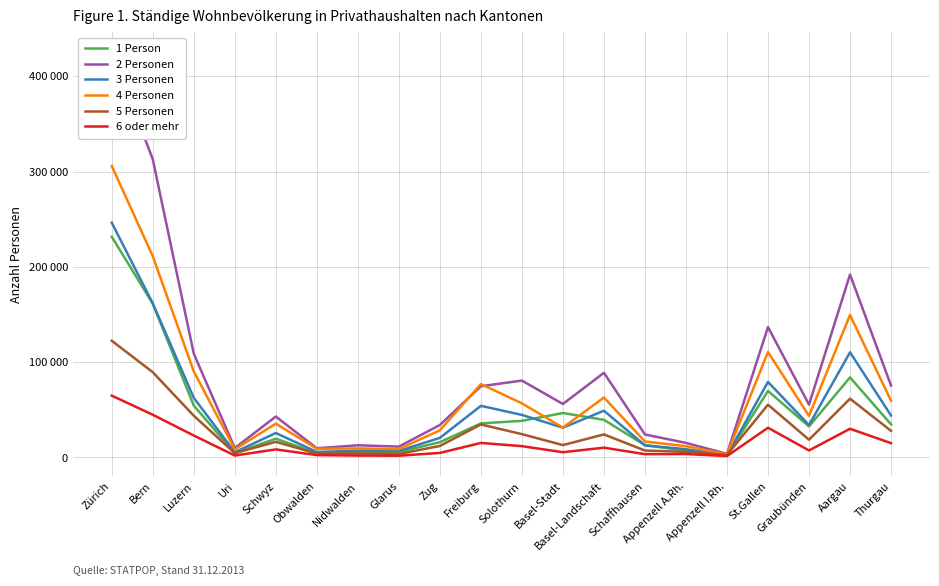

Reading left to right, list all the values displayed in this chart.

1 Person: 231648	161352	54455	4550	19706	4673	5608	5752	16063	35760	38438	46658	39522	12880	7275	1801	69790	32594	84029	34734
2 Personen: 425278	312980	108894	9908	42958	9678	12786	11412	34048	74756	80706	56156	88866	24132	15302	3814	136848	55462	192002	75488
3 Personen: 246408	161730	62550	5526	25710	5805	7146	6906	20556	54189	44697	31239	49089	12705	8685	2307	79284	34050	110379	44025
4 Personen: 305864	211232	90312	8524	35488	9116	9500	8840	28516	77036	56840	31336	62896	16768	11836	3368	110696	43636	149532	59556
5 Personen: 122480	89490	43775	4535	16435	4090	4160	3705	12075	34680	24495	12995	24190	7290	5955	2670	55385	18635	61695	27940
6 oder mehr: 64894	44860	23038	2044	8475	2487	2025	1851	4787	15265	11886	5517	10290	3496	3610	1505	31205	7382	30126	15022